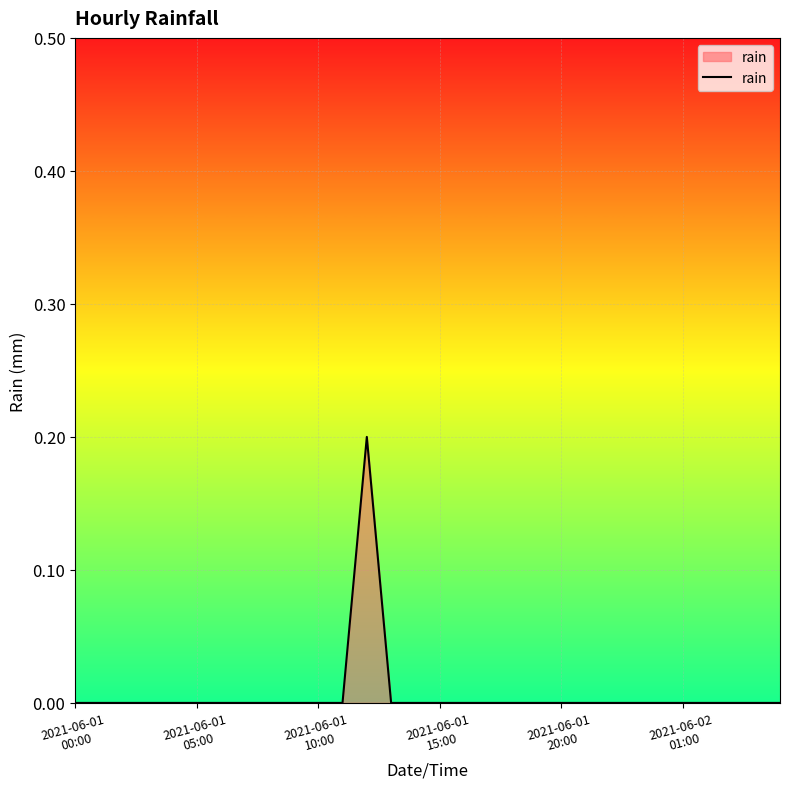

Does the chart display data point markers on the line(s)?

No